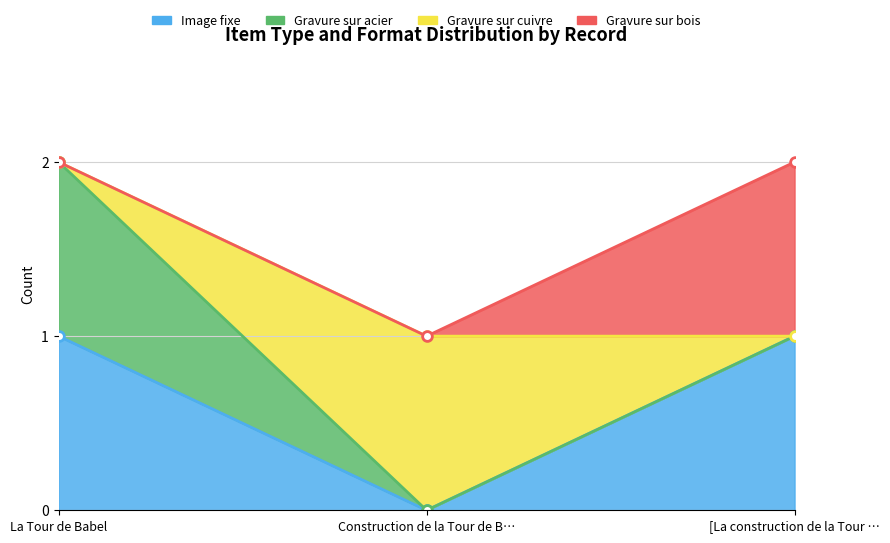

Between La Tour de Babel and Construction de la Tour de B…, which is larger?

La Tour de Babel